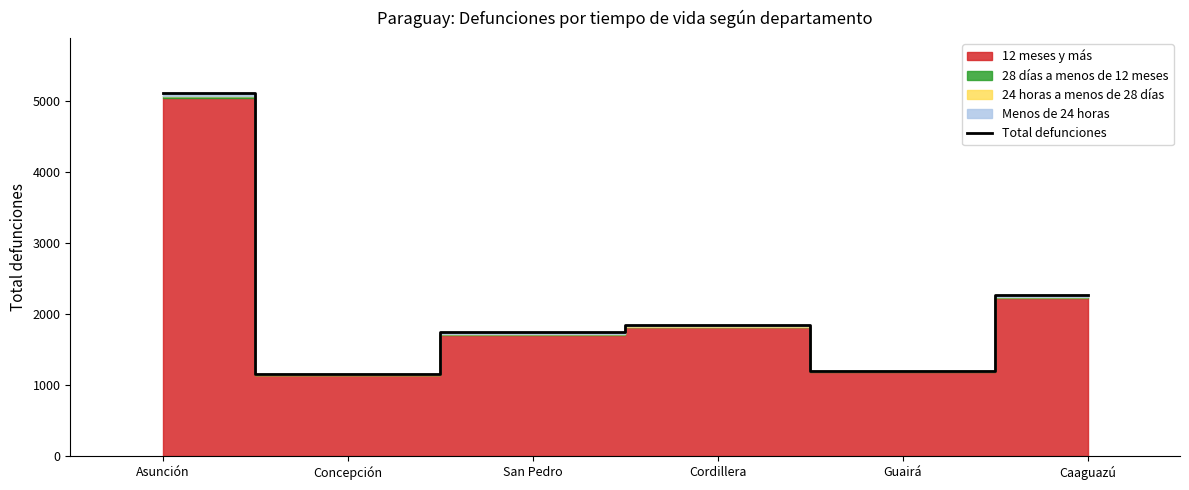

Reading left to right, extract all data points from this chart.

Asunción=5111	Concepción=1155	San Pedro=1751	Cordillera=1842	Guairá=1200	Caaguazú=2265